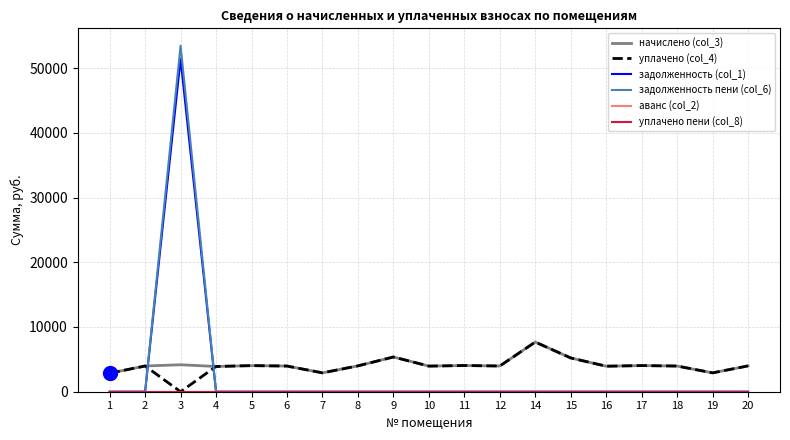

True or false: задолженность пени (col_6) and аванс (col_2) cross at least once.

False